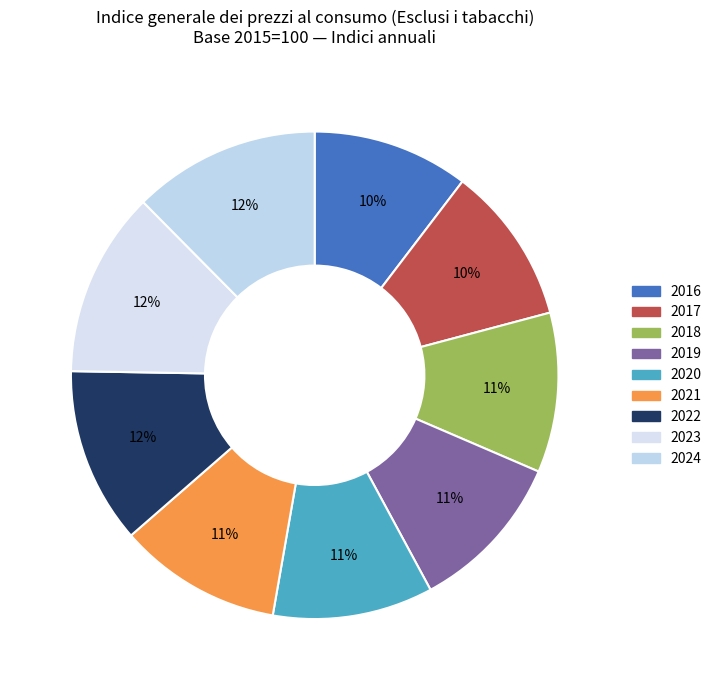

How many slices are in this pie chart?

9